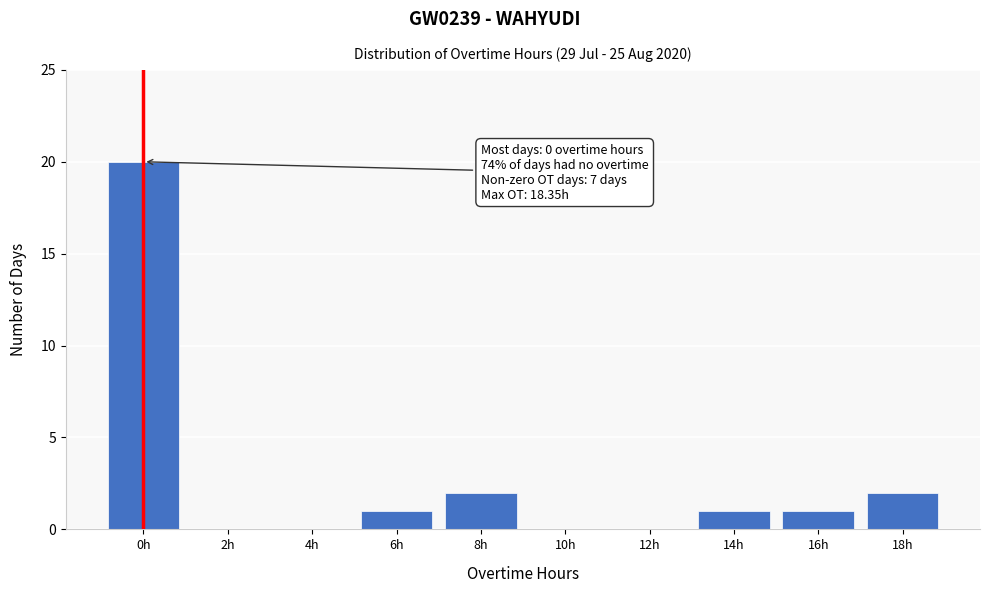

Reading left to right, extract all data points from this chart.

0h=20	2h=0	4h=0	6h=1	8h=2	10h=0	12h=0	14h=1	16h=1	18h=2